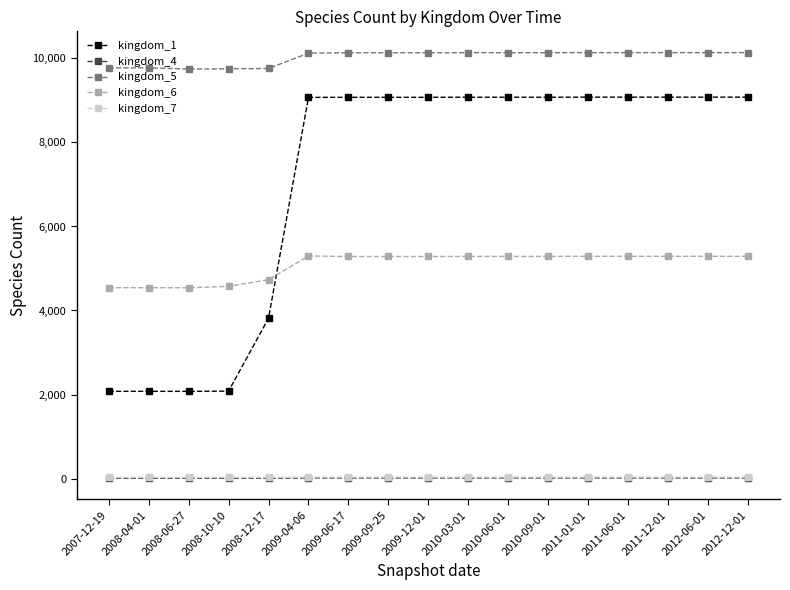

At how many categories does at least one series exceed 4264?

17